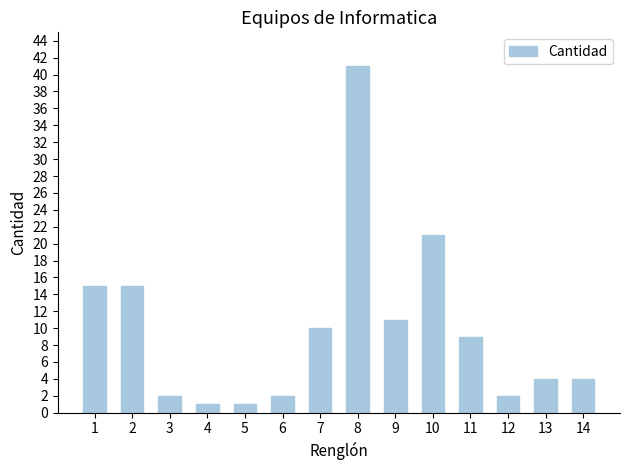

How many categories are shown in the chart?

14